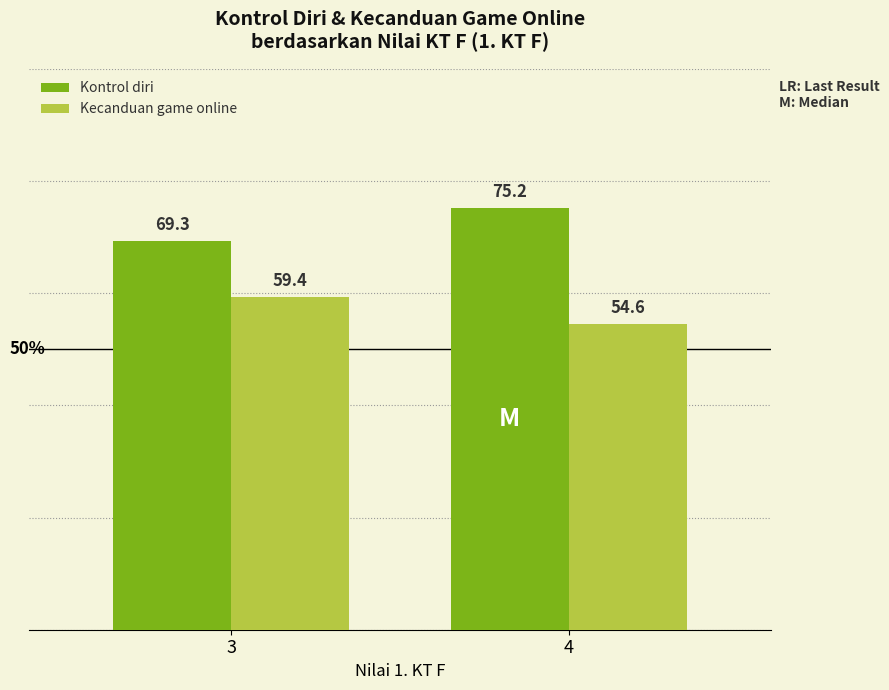

Where does the Kontrol diri series first go above 75?

4